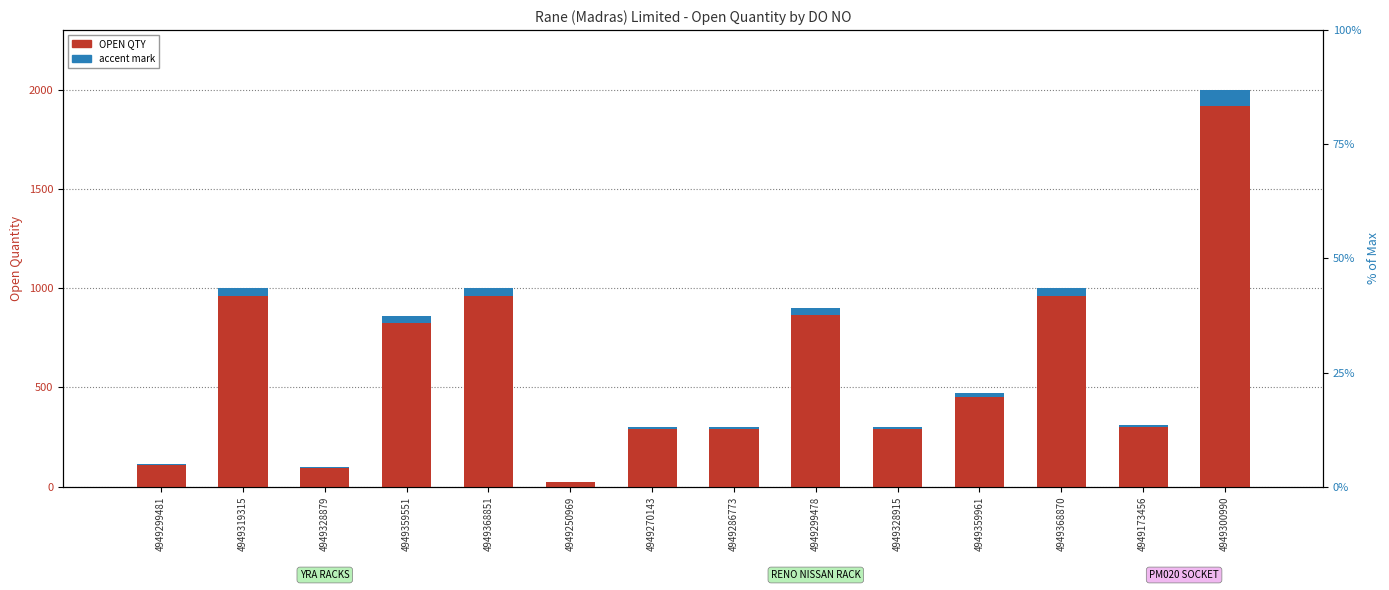

How many bars are there in each group?

2